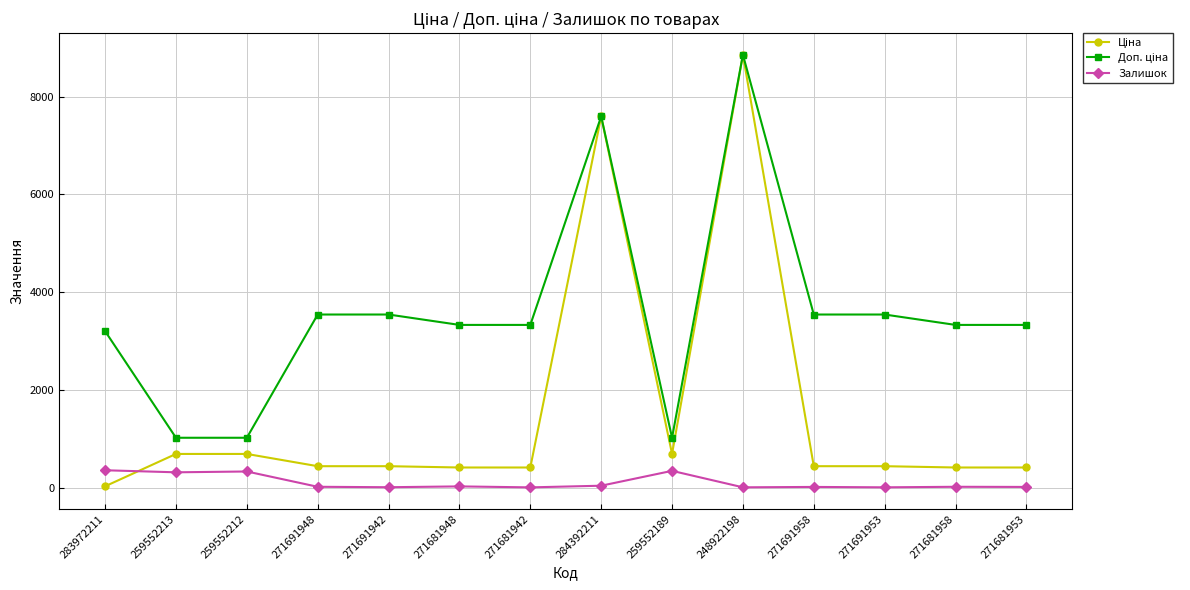

Is it true that Залишок equals 30.0 at 271681948?

True